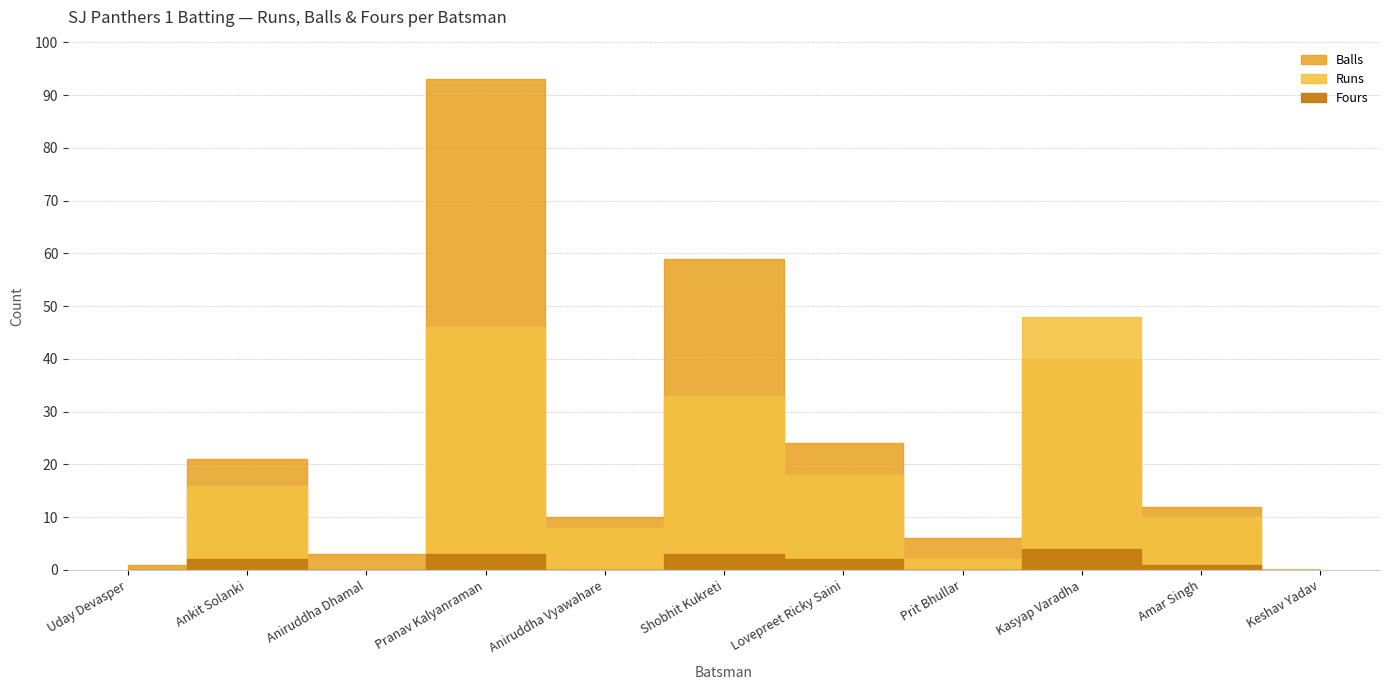

What is the greatest value displayed?

93